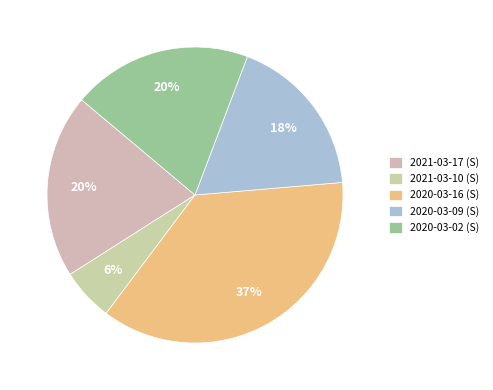

What is the largest slice in the pie chart?

2020-03-16 (S)